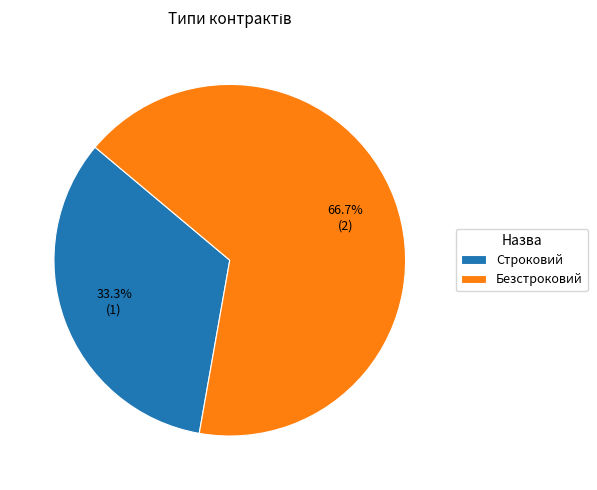

To the nearest percent, what portion does Безстроковий represent?

67%